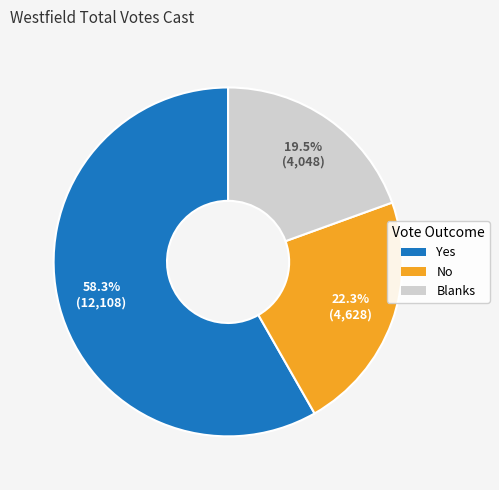

Is it true that Blanks is 11% of the pie?

False